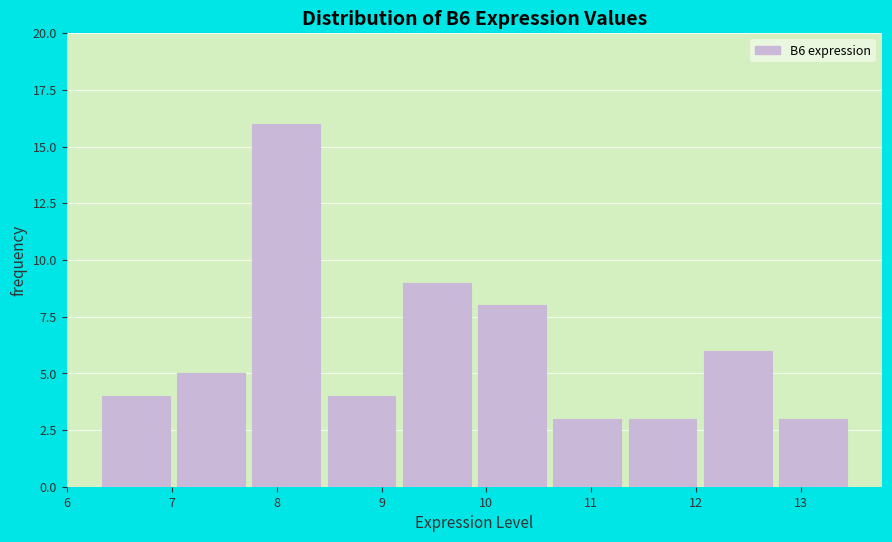

Reading left to right, list every bar in this chart as the range it spans on the x-axis followed by its height. Neither the bar edges nor the heights are printed on the chart, so give them approximately, as read against the axes.

6.3 to 7.0: 4
7.0 to 7.7: 5
7.7 to 8.5: 16
8.5 to 9.2: 4
9.2 to 9.9: 9
9.9 to 10.6: 8
10.6 to 11.3: 3
11.3 to 12.0: 3
12.0 to 12.8: 6
12.8 to 13.5: 3